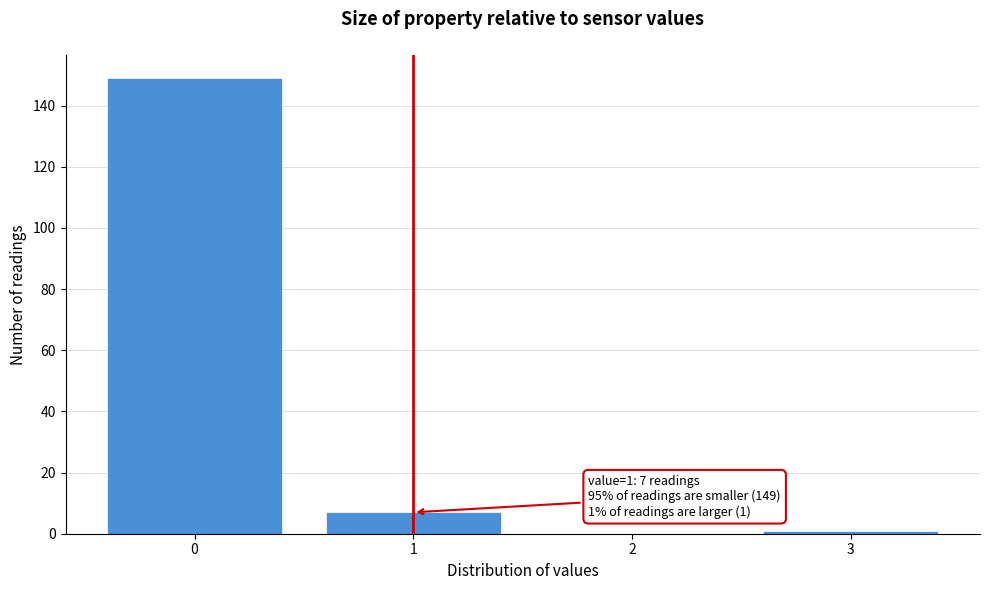

Reading left to right, transcribe all the data shown in this chart.

0=149	1=7	2=0	3=1